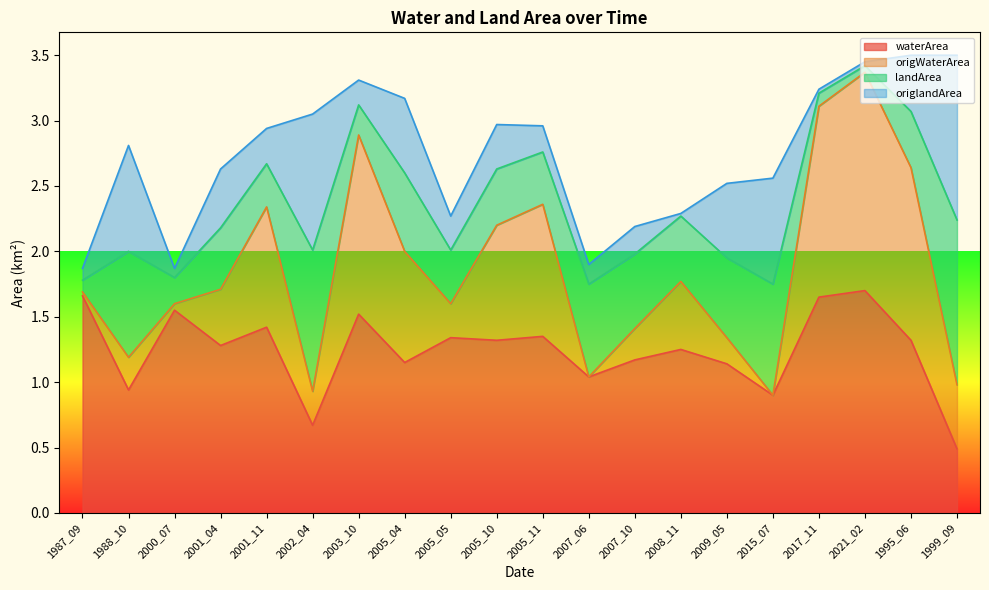

Is it true that waterArea equals 0.4 at 1995_06?

False